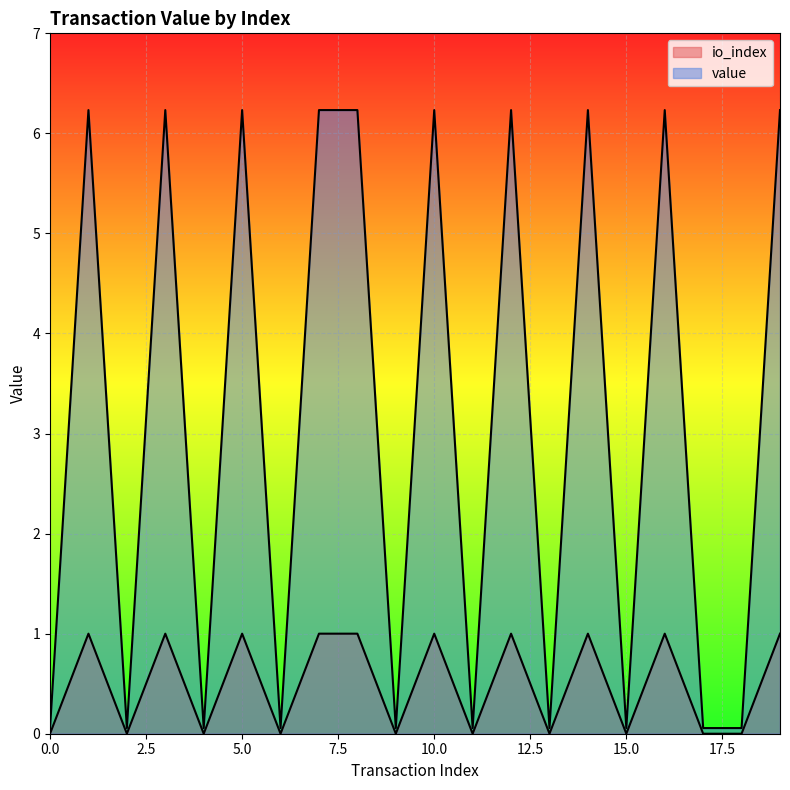

How many lines are shown in the chart?

2